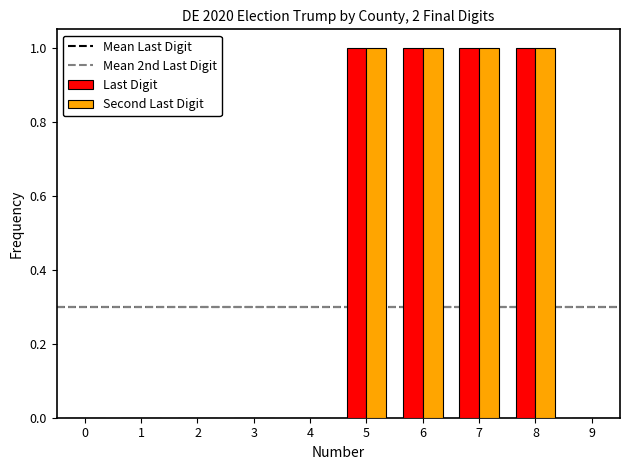

How many series are shown in this chart?

2